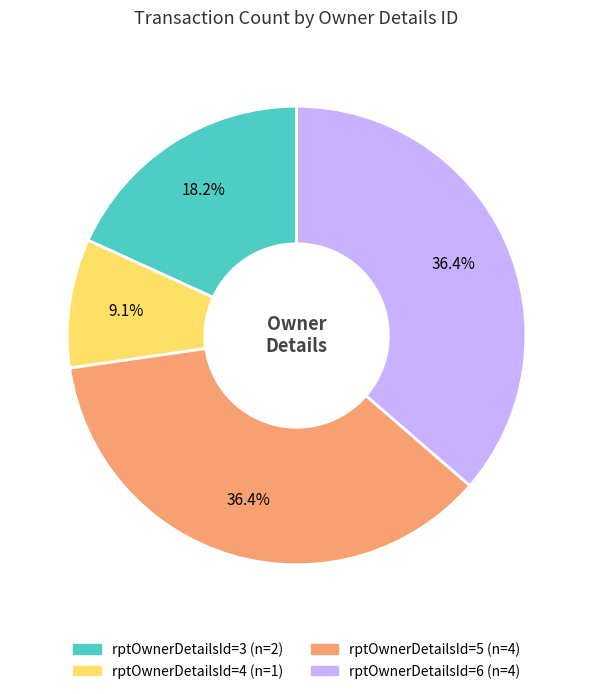

Does any single category account for the majority?

No